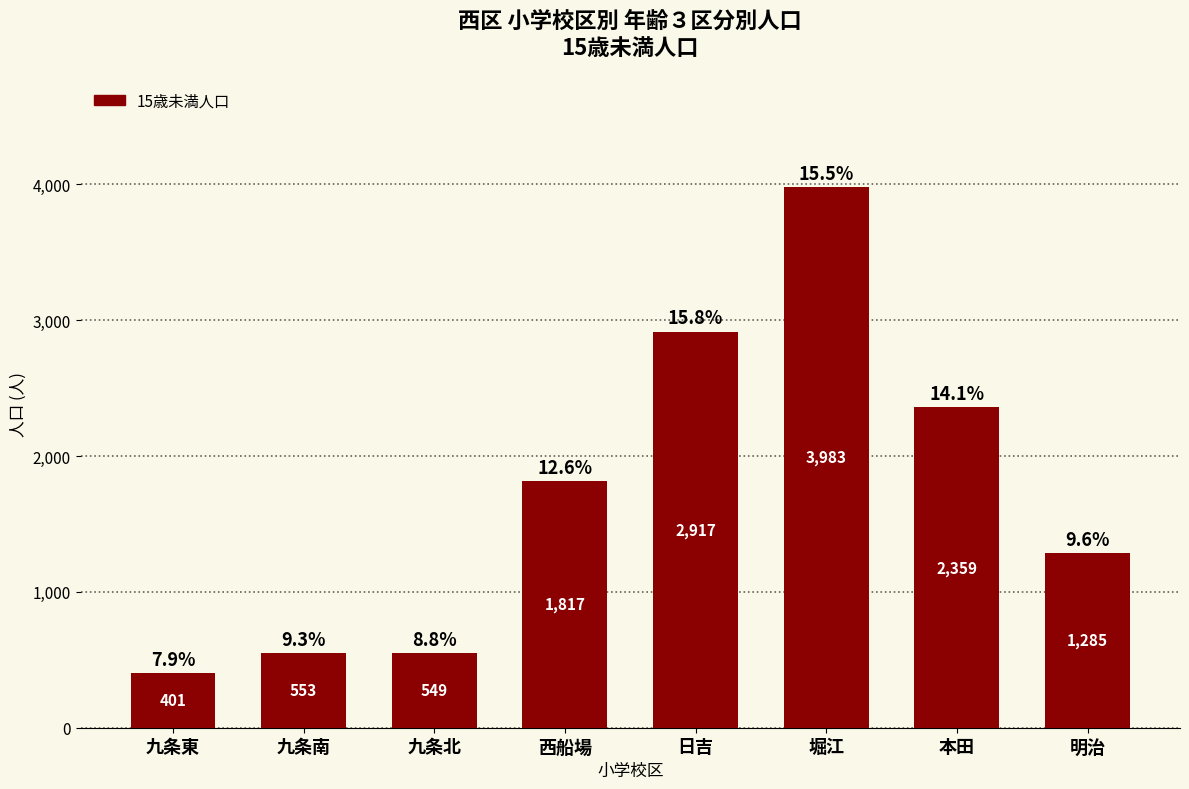

True or false: the data shows 553 at 九条南.

True